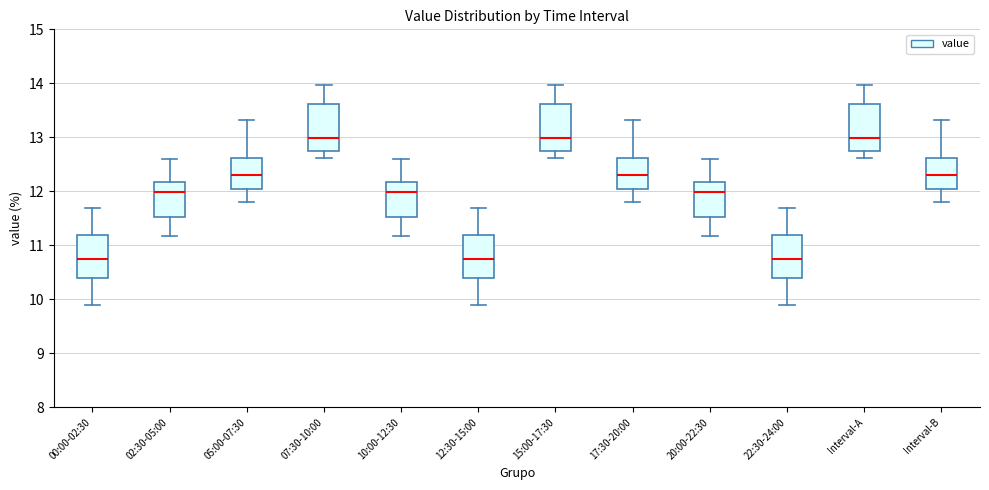

Reading left to right, read every box against the y-axis: the position of its median line, the range the box covers, and the ends of its whiskers. The values are not printed on the chart, so give them approximately, as read against the axis.

00:00-02:30: median 10.8, box 10.4 to 11.2, whiskers 9.9 to 11.7
02:30-05:00: median 12.0, box 11.5 to 12.2, whiskers 11.2 to 12.6
05:00-07:30: median 12.3, box 12.1 to 12.6, whiskers 11.8 to 13.3
07:30-10:00: median 13.0, box 12.8 to 13.6, whiskers 12.6 to 14.0
10:00-12:30: median 12.0, box 11.5 to 12.2, whiskers 11.2 to 12.6
12:30-15:00: median 10.8, box 10.4 to 11.2, whiskers 9.9 to 11.7
15:00-17:30: median 13.0, box 12.8 to 13.6, whiskers 12.6 to 14.0
17:30-20:00: median 12.3, box 12.1 to 12.6, whiskers 11.8 to 13.3
20:00-22:30: median 12.0, box 11.5 to 12.2, whiskers 11.2 to 12.6
22:30-24:00: median 10.8, box 10.4 to 11.2, whiskers 9.9 to 11.7
Interval-A: median 13.0, box 12.8 to 13.6, whiskers 12.6 to 14.0
Interval-B: median 12.3, box 12.1 to 12.6, whiskers 11.8 to 13.3